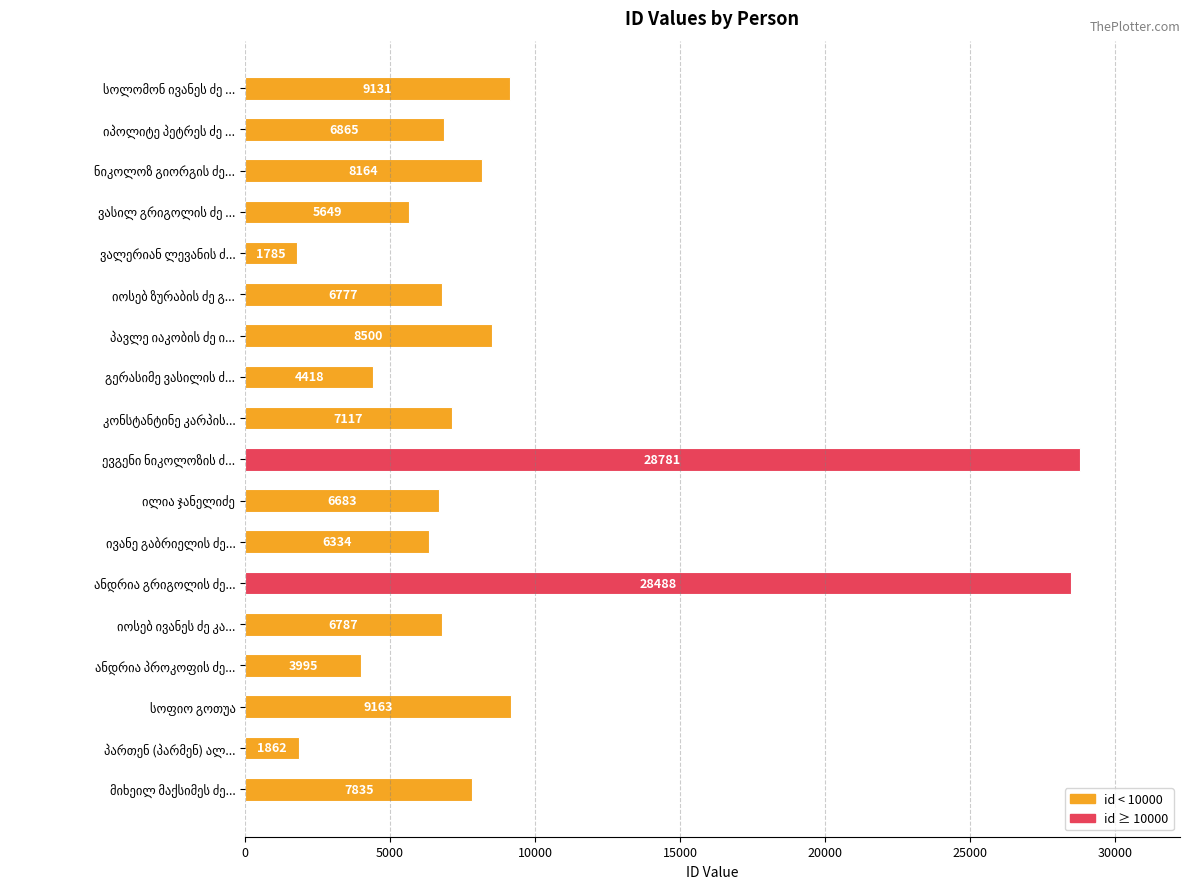

What is the sum of all values?

158334